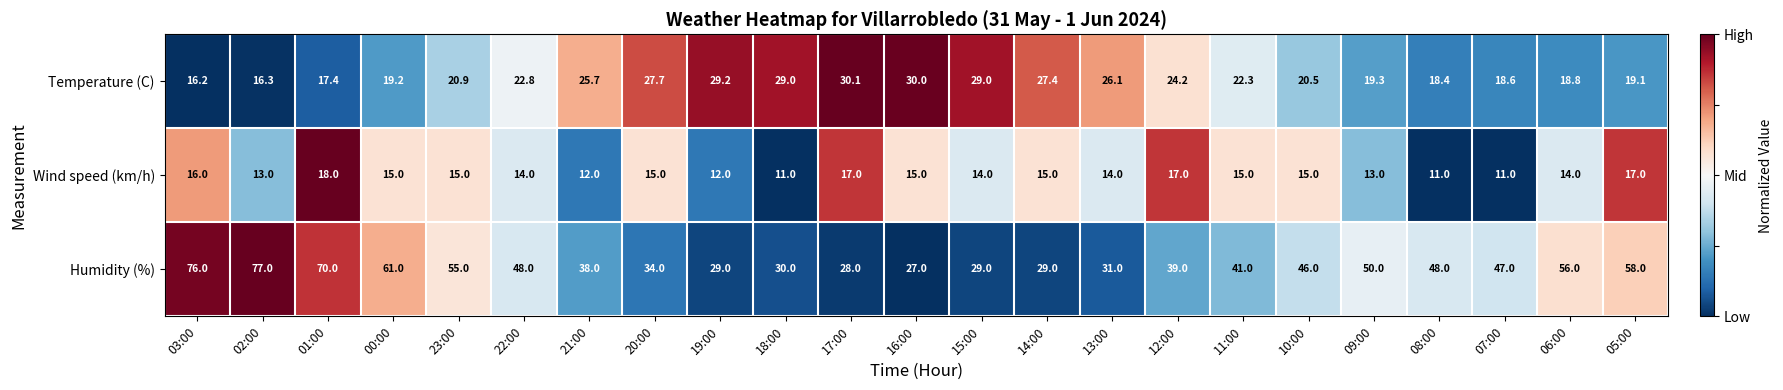

How many series are shown in this chart?

3